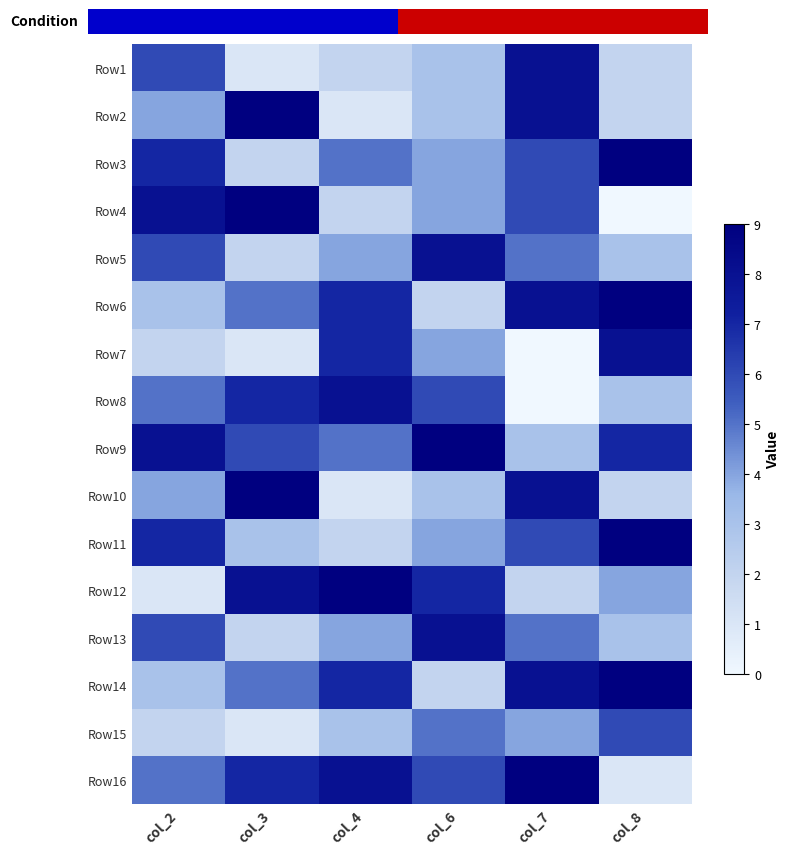

Reading left to right, extract all data points from this chart.

Row1: col_2=6	col_3=1	col_4=2	col_6=3	col_7=8	col_8=2
Row2: col_2=4	col_3=9	col_4=1	col_6=3	col_7=8	col_8=2
Row3: col_2=7	col_3=2	col_4=5	col_6=4	col_7=6	col_8=9
Row4: col_2=8	col_3=9	col_4=2	col_6=4	col_7=6	col_8=0
Row5: col_2=6	col_3=2	col_4=4	col_6=8	col_7=5	col_8=3
Row6: col_2=3	col_3=5	col_4=7	col_6=2	col_7=8	col_8=9
Row7: col_2=2	col_3=1	col_4=7	col_6=4	col_7=0	col_8=8
Row8: col_2=5	col_3=7	col_4=8	col_6=6	col_7=0	col_8=3
Row9: col_2=8	col_3=6	col_4=5	col_6=9	col_7=3	col_8=7
Row10: col_2=4	col_3=9	col_4=1	col_6=3	col_7=8	col_8=2
Row11: col_2=7	col_3=3	col_4=2	col_6=4	col_7=6	col_8=9
Row12: col_2=1	col_3=8	col_4=9	col_6=7	col_7=2	col_8=4
Row13: col_2=6	col_3=2	col_4=4	col_6=8	col_7=5	col_8=3
Row14: col_2=3	col_3=5	col_4=7	col_6=2	col_7=8	col_8=9
Row15: col_2=2	col_3=1	col_4=3	col_6=5	col_7=4	col_8=6
Row16: col_2=5	col_3=7	col_4=8	col_6=6	col_7=9	col_8=1